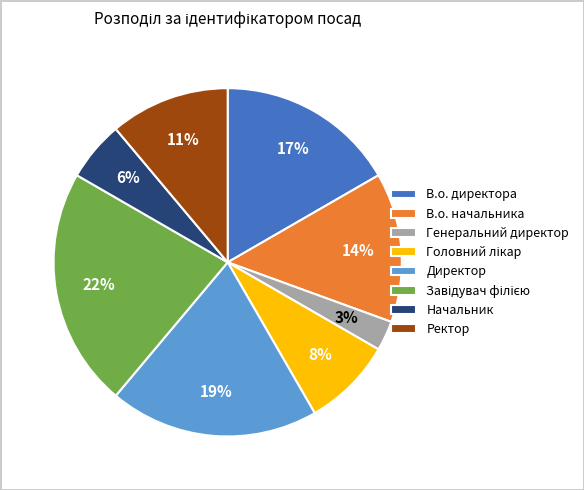

What percentage is the Начальник slice, to the nearest percent?

6%